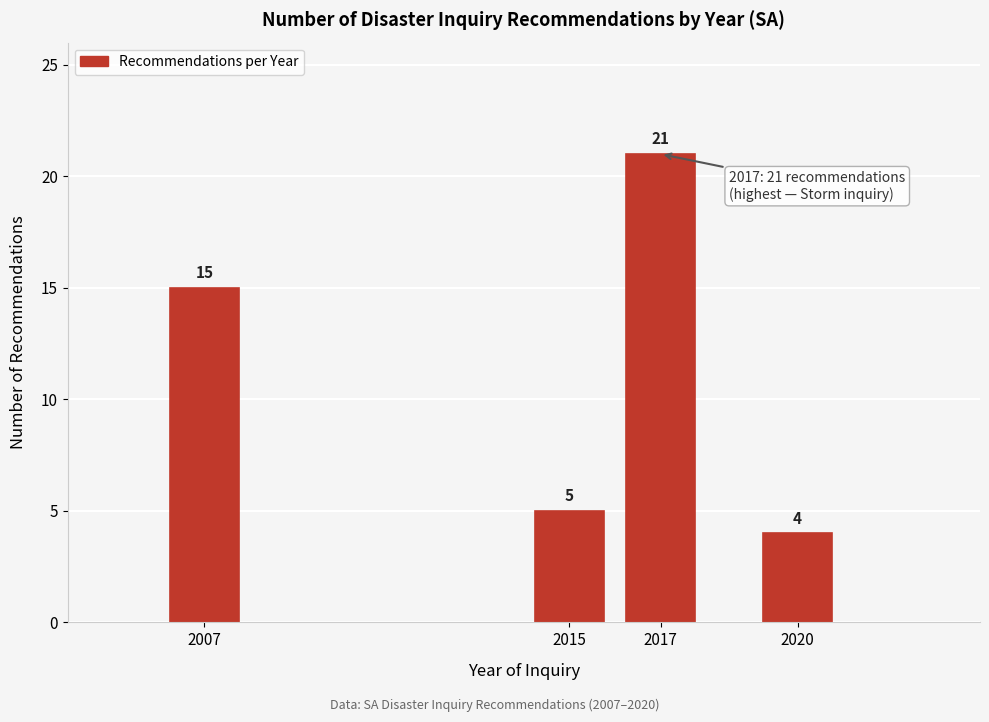

Reading left to right, list all the values displayed in this chart.

15	5	21	4